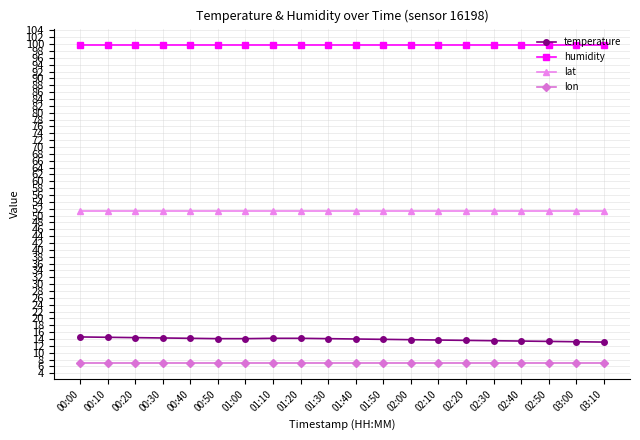

What is the sum of all humidity values?

1998.0